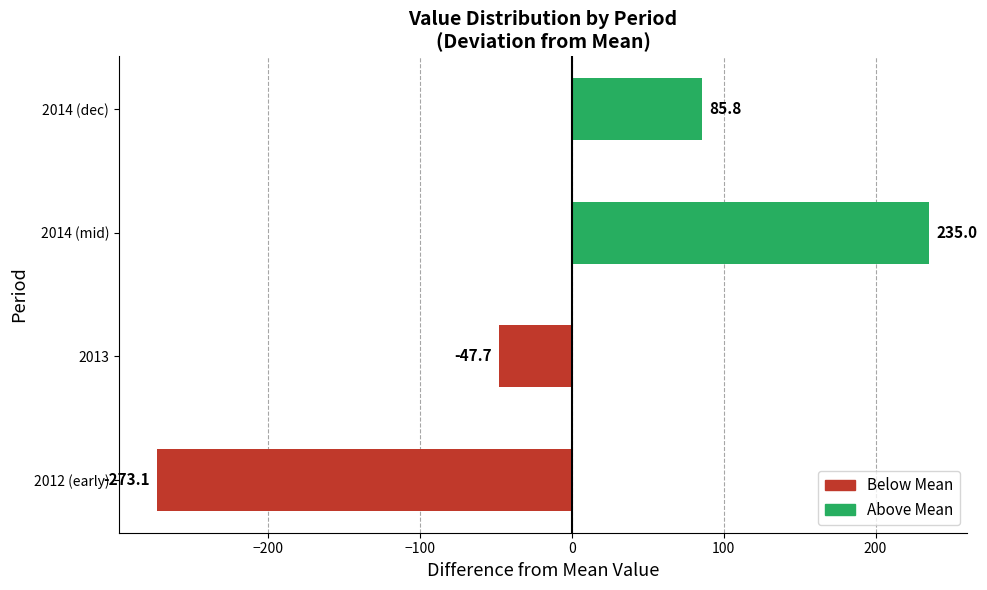

Reading bottom to top, transcribe all the data shown in this chart.

-273.1	-47.7	235.0	85.8